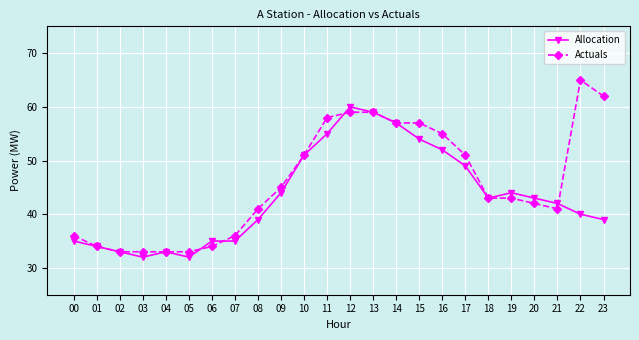

Does the chart have visible grid lines?

Yes